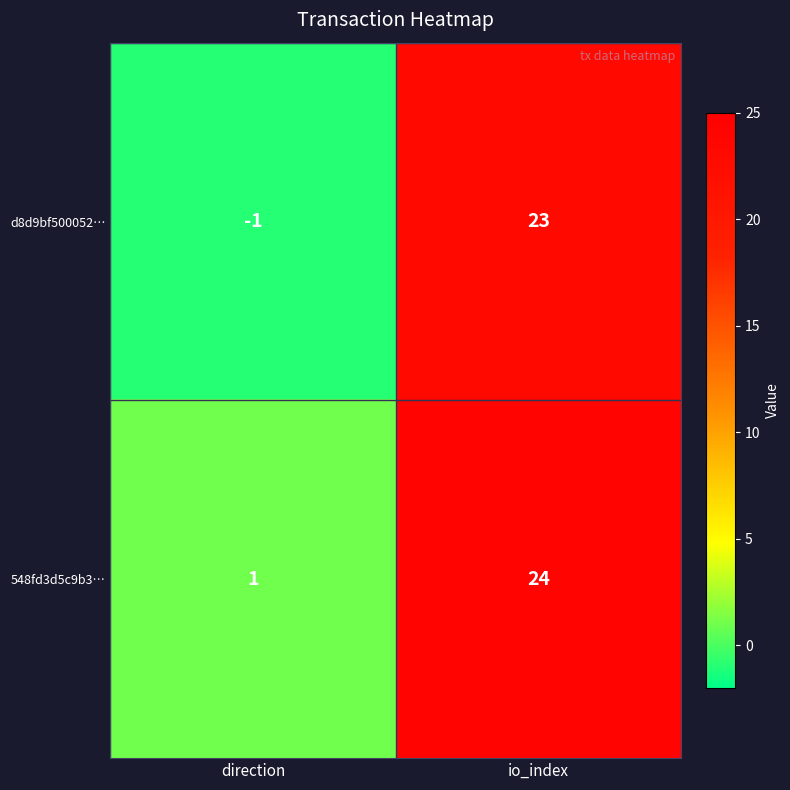

Reading left to right, what are all the values shown in this chart?

d8d9bf500052…: direction=-1	io_index=23
548fd3d5c9b3…: direction=1	io_index=24